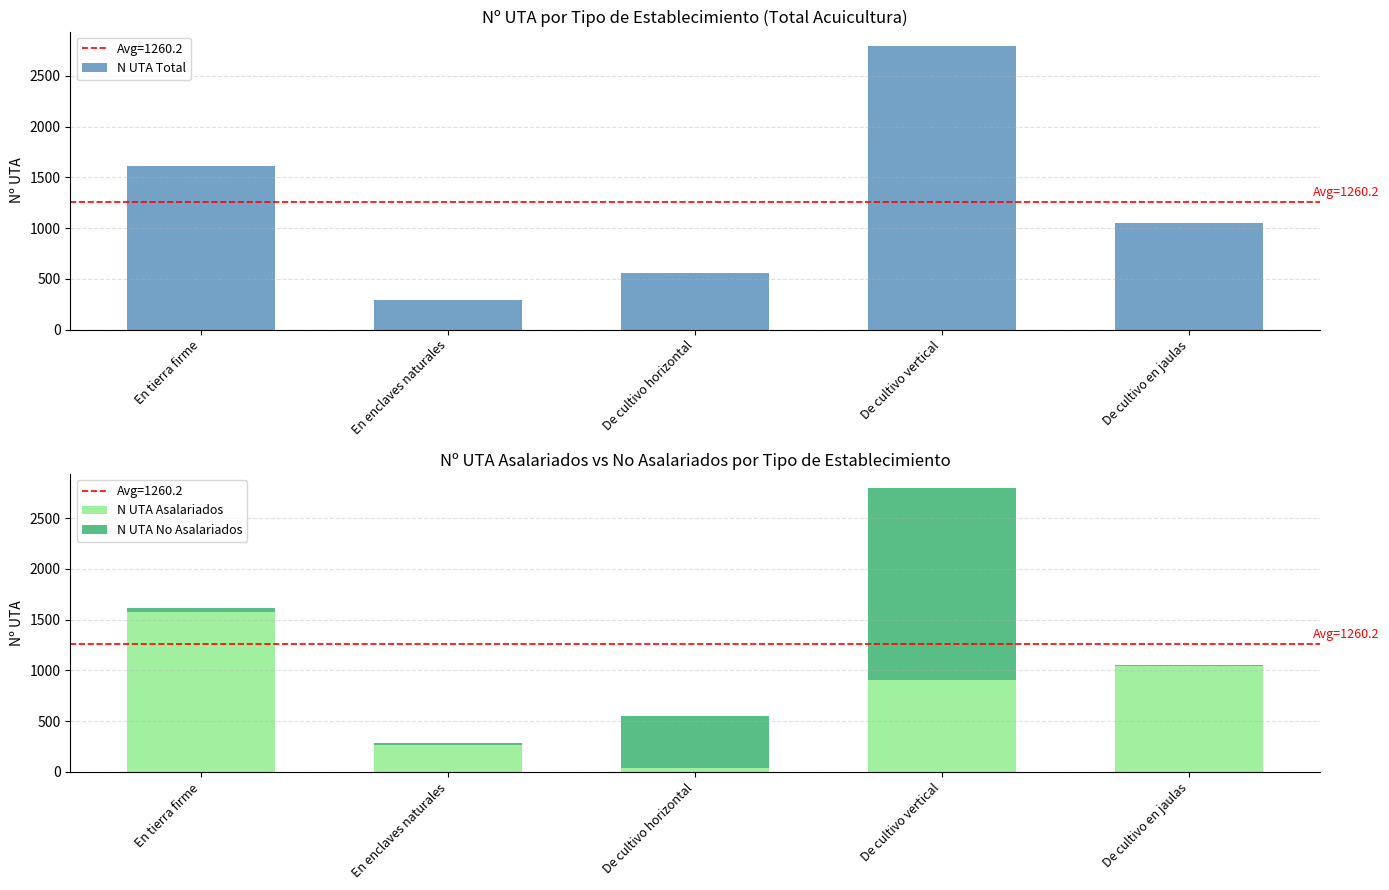

What is the label of the 4th bar from the left?

De cultivo vertical